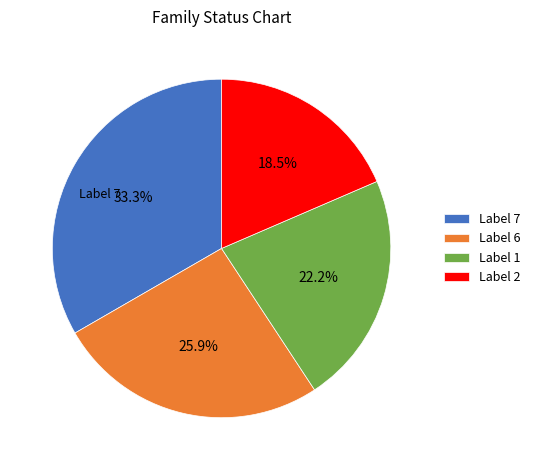

Is Label 6 the majority of the pie?

No